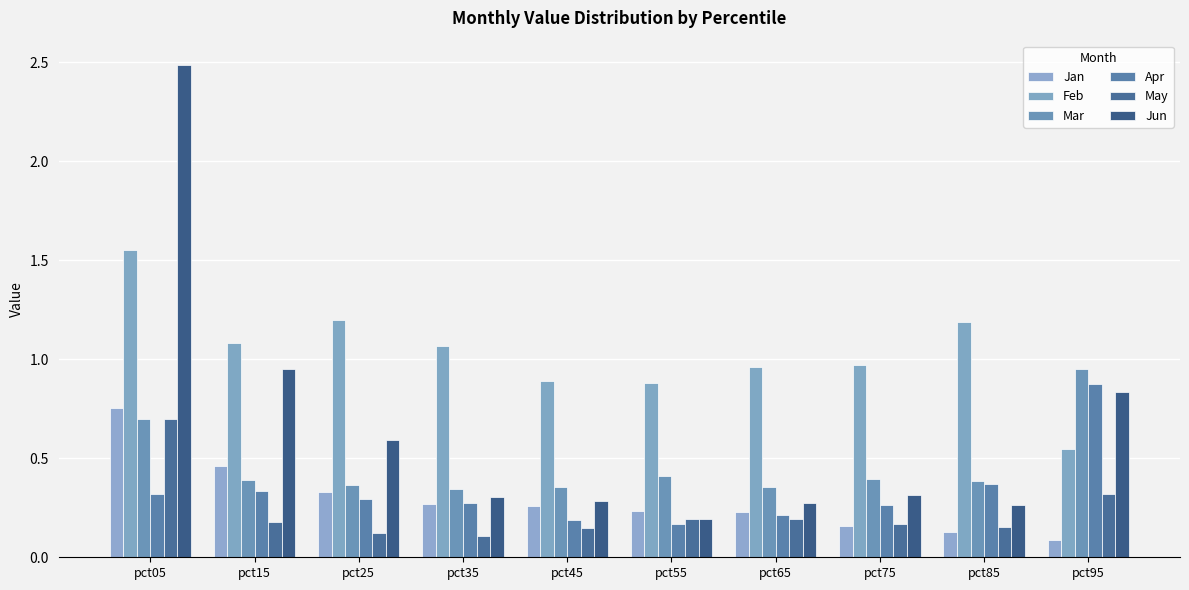

What is the greatest value displayed?

2.5